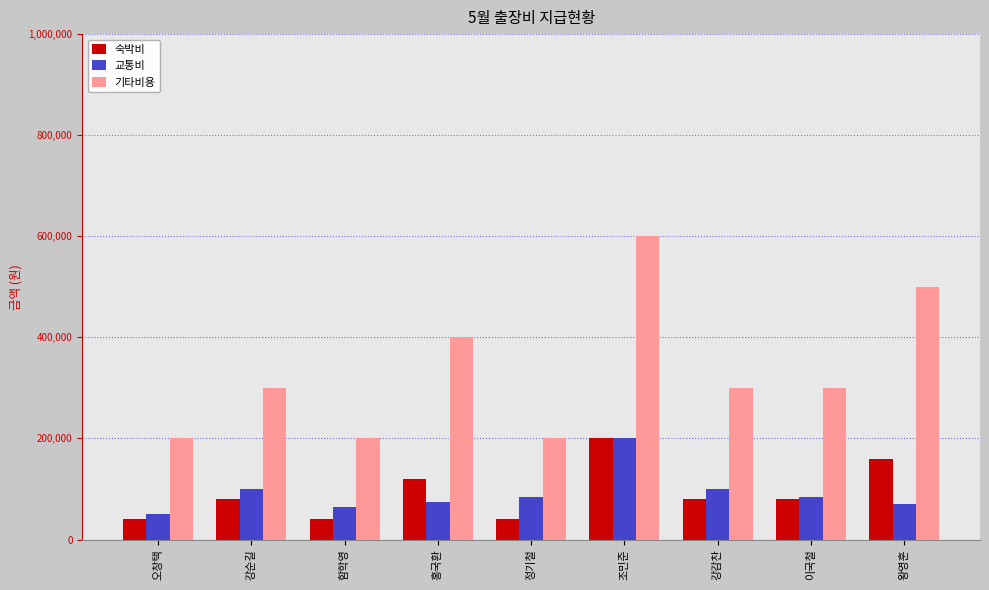

Reading left to right, transcribe all the data shown in this chart.

숙박비: 오창택=40000	강순길=80000	함학영=40000	홍국환=120000	정기철=40000	조민준=200000	강감찬=80000	이국철=80000	왕영훈=160000
교통비: 오창택=50000	강순길=100000	함학영=65000	홍국환=75000	정기철=85000	조민준=200000	강감찬=100000	이국철=85000	왕영훈=70000
기타비용: 오창택=200000	강순길=300000	함학영=200000	홍국환=400000	정기철=200000	조민준=600000	강감찬=300000	이국철=300000	왕영훈=500000